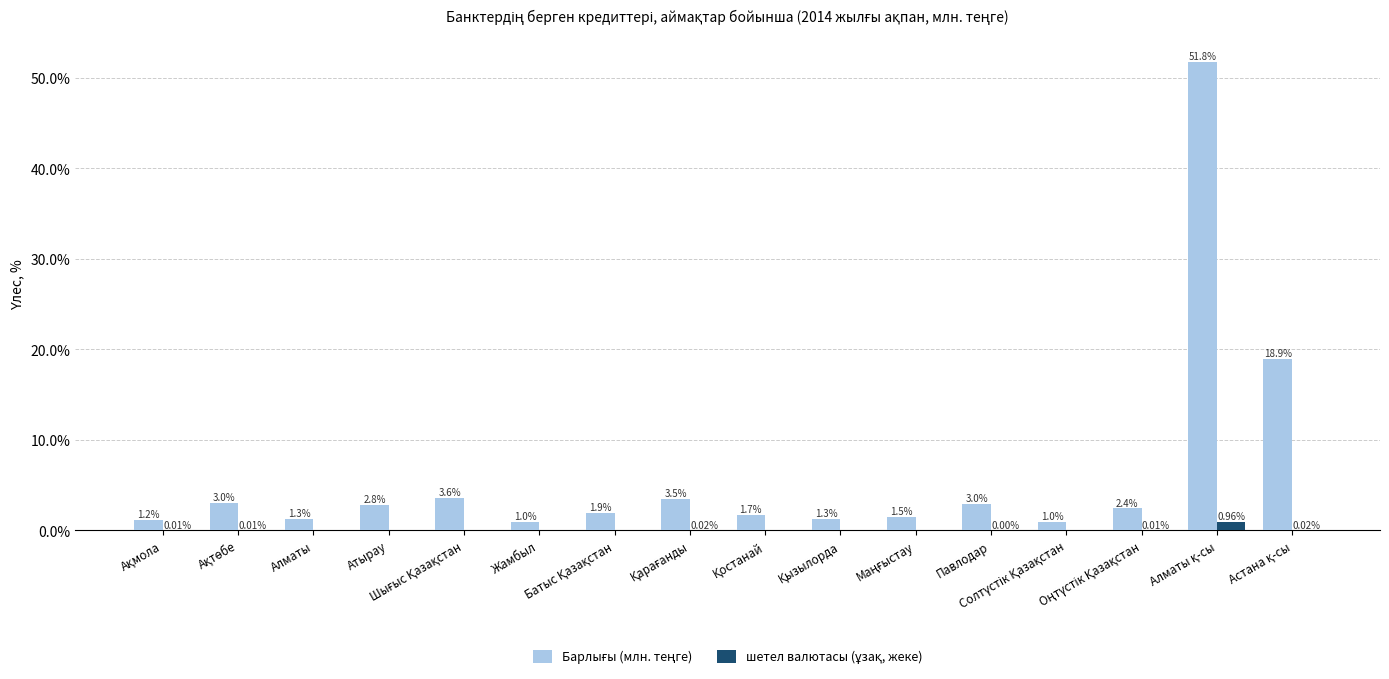

List the series in order of their overall mean, highest first.

Барлығы (млн. теңге), шетел валютасы (ұзақ, жеке)